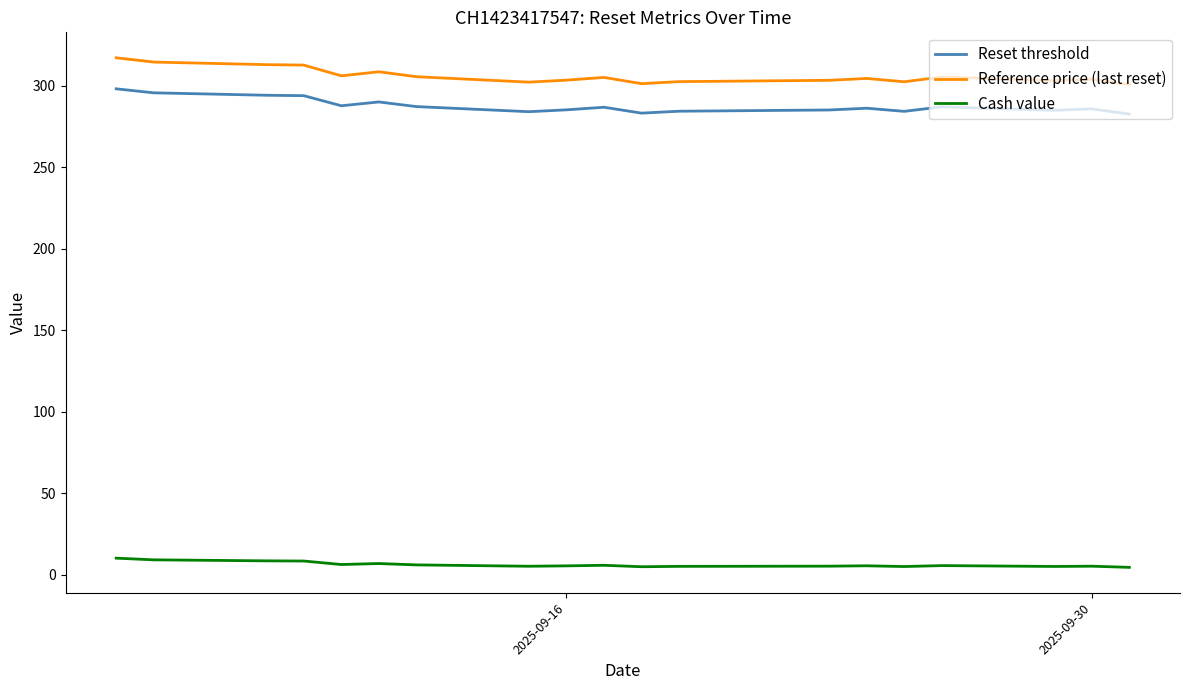

What are all the series names shown in the legend?

Reset threshold, Reference price (last reset), Cash value